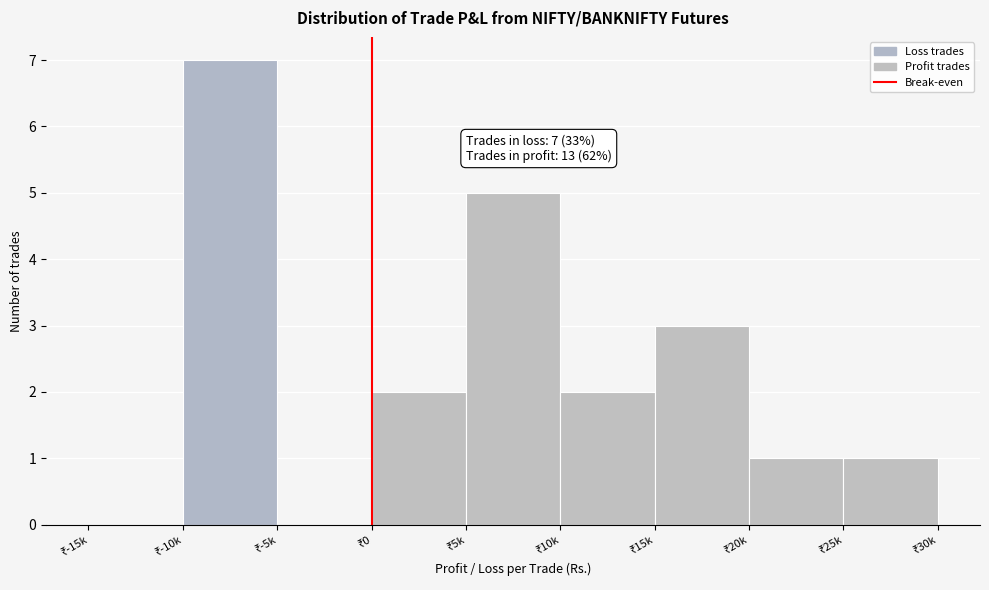

What is the sum of all values?

21